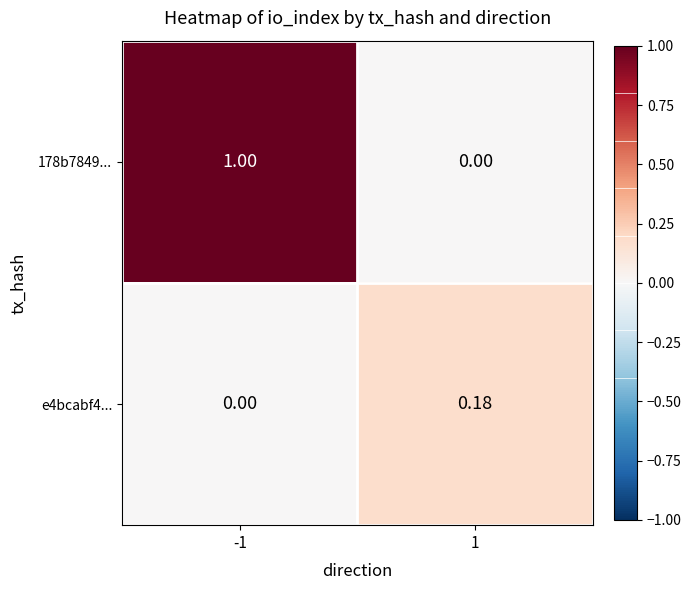

Rank the series by their average value, from lowest to highest.

e4bcabf4..., 178b7849...